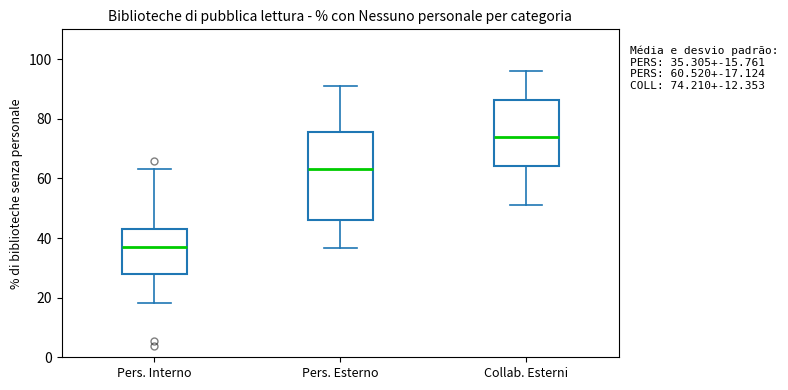

Which box's median line is the highest?

Collab. Esterni